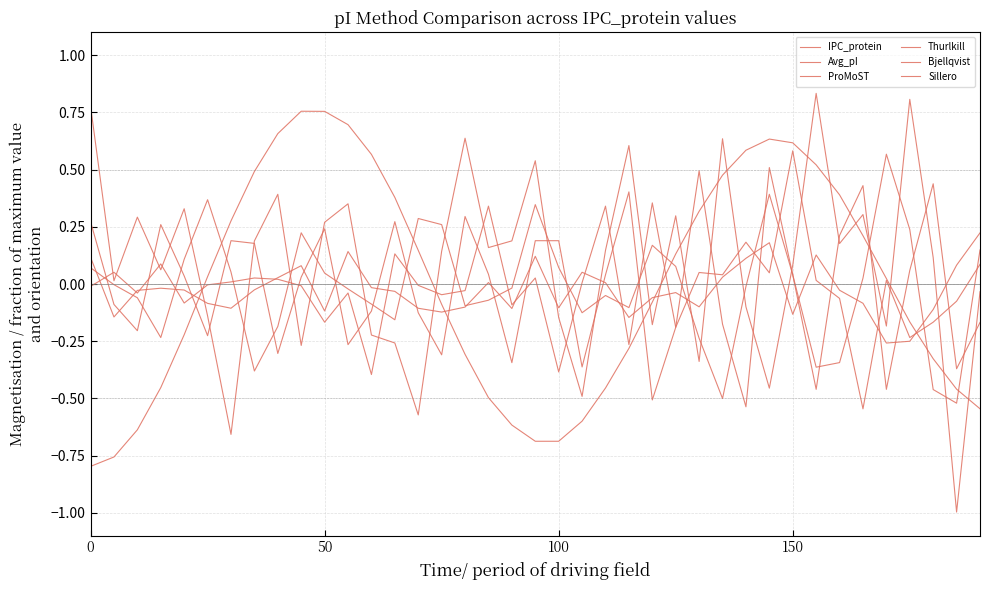

What is the minimum value for Sillero?

-0.5